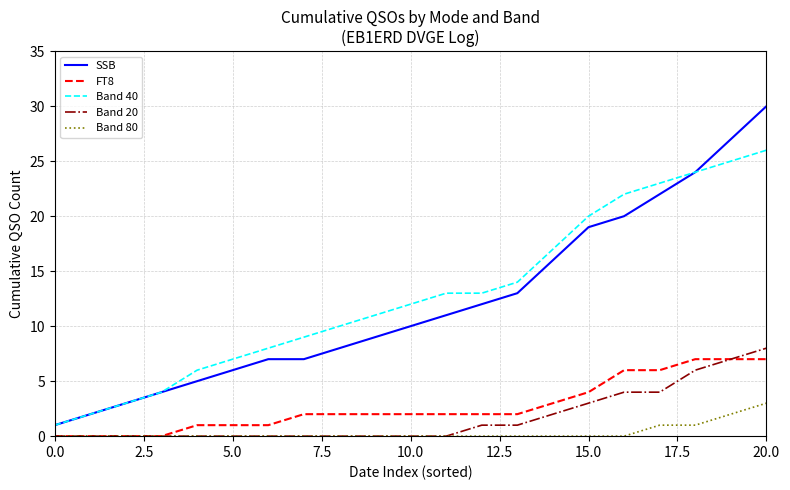

What is the highest value of the SSB series?

30